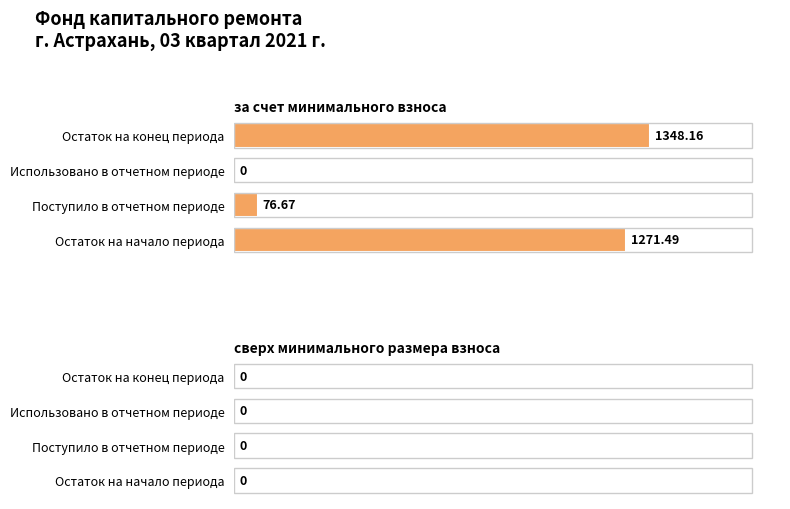

What is the sum of all values?

2696.3